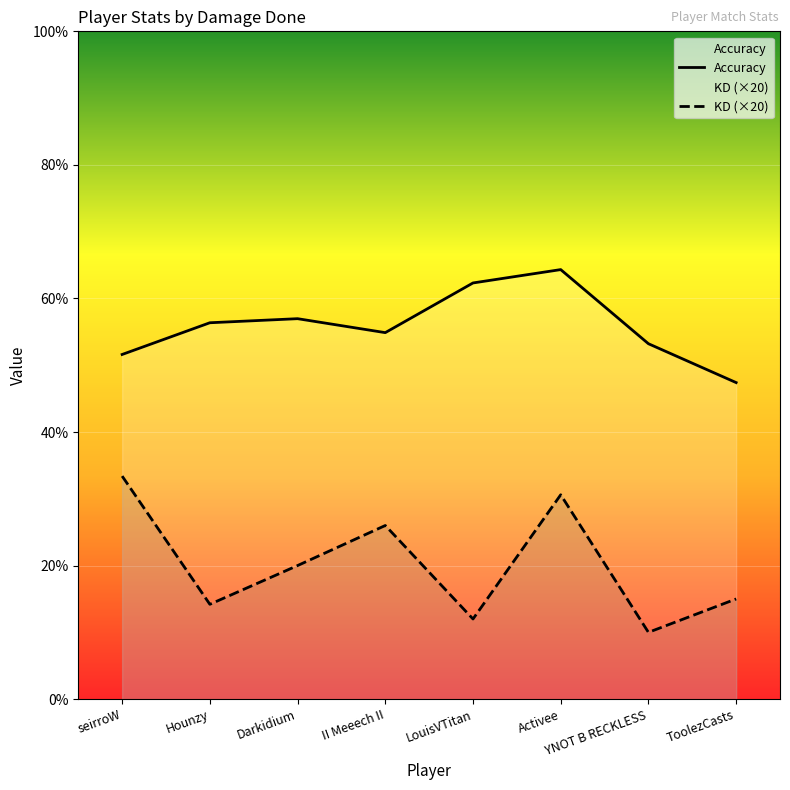

What is the difference between the maximum and minimum values in the Accuracy series?

16.9